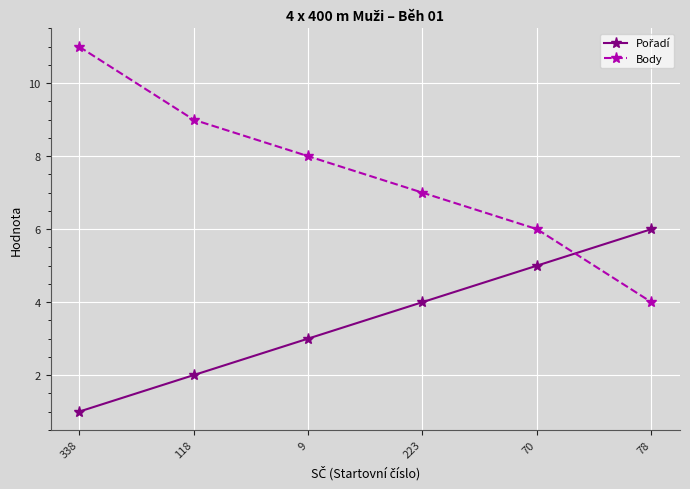

At which label does Body first exceed 8?

338